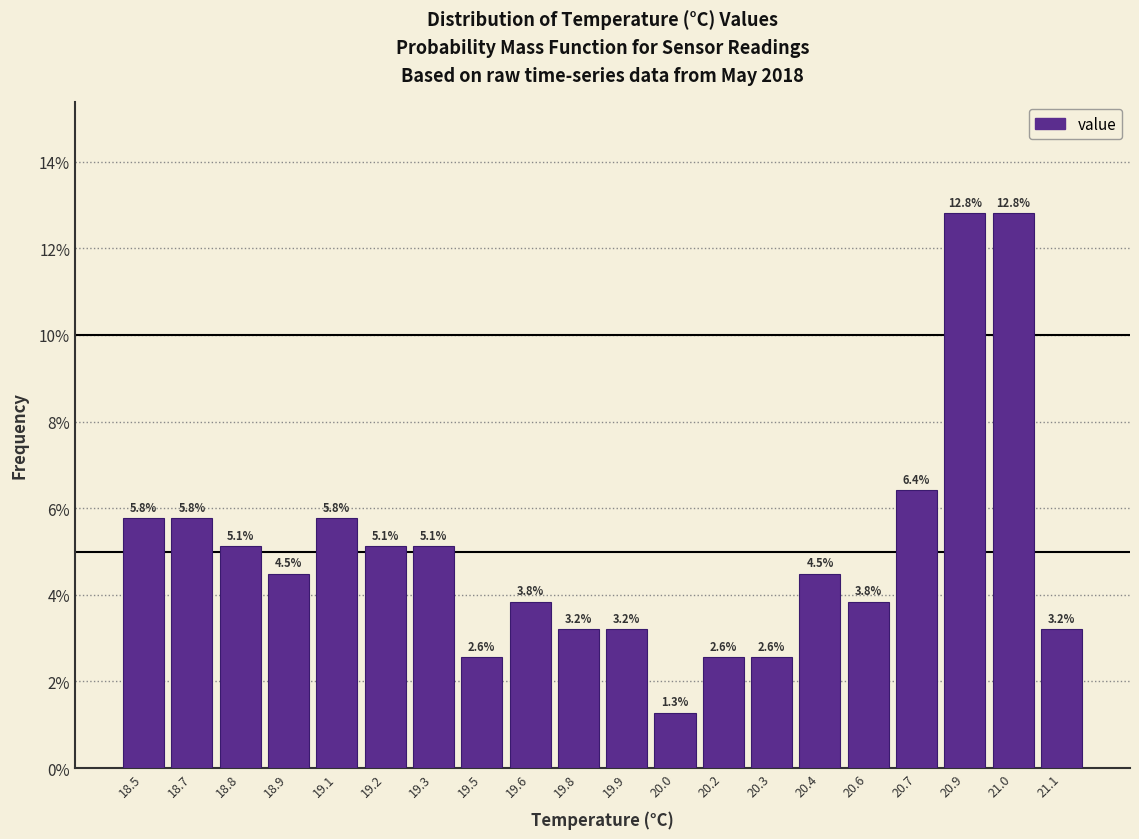

Reading left to right, list all the values displayed in this chart.

18.5=5.8	18.7=5.8	18.8=5.1	18.9=4.5	19.1=5.8	19.2=5.1	19.3=5.1	19.5=2.6	19.6=3.8	19.8=3.2	19.9=3.2	20.0=1.3	20.2=2.6	20.3=2.6	20.4=4.5	20.6=3.8	20.7=6.4	20.9=12.8	21.0=12.8	21.1=3.2